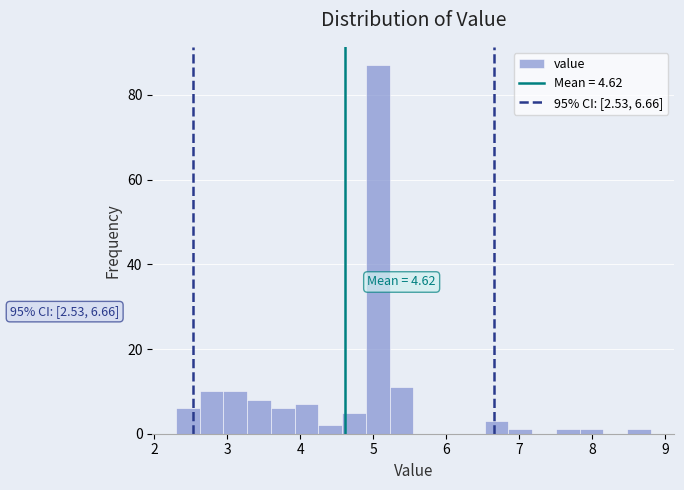

Around what value on the x-axis is the tallest bar? Give the approximate position of its centre, as read against the axis.

5.1